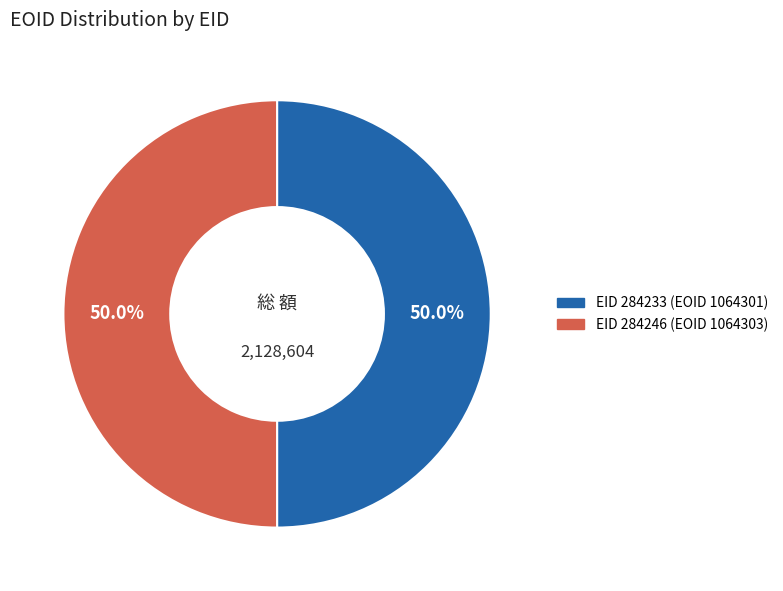

Count the number of slices in the pie.

2